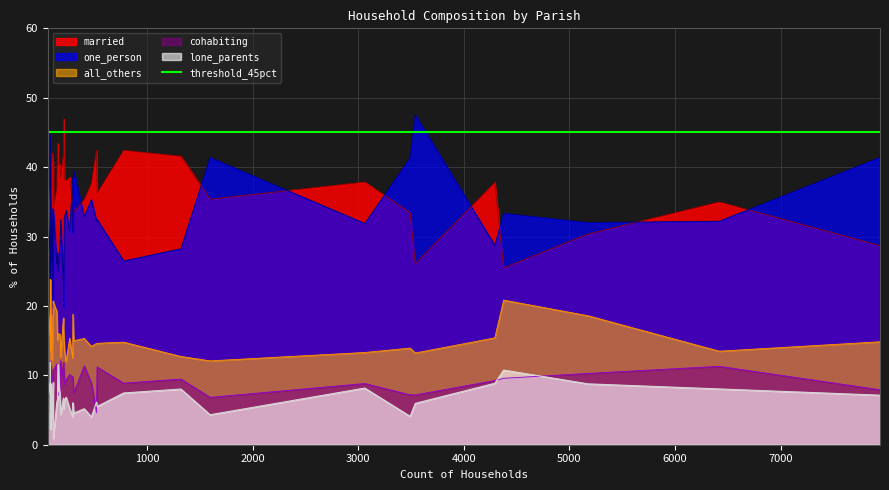

Does the chart display data point markers on the line(s)?

No